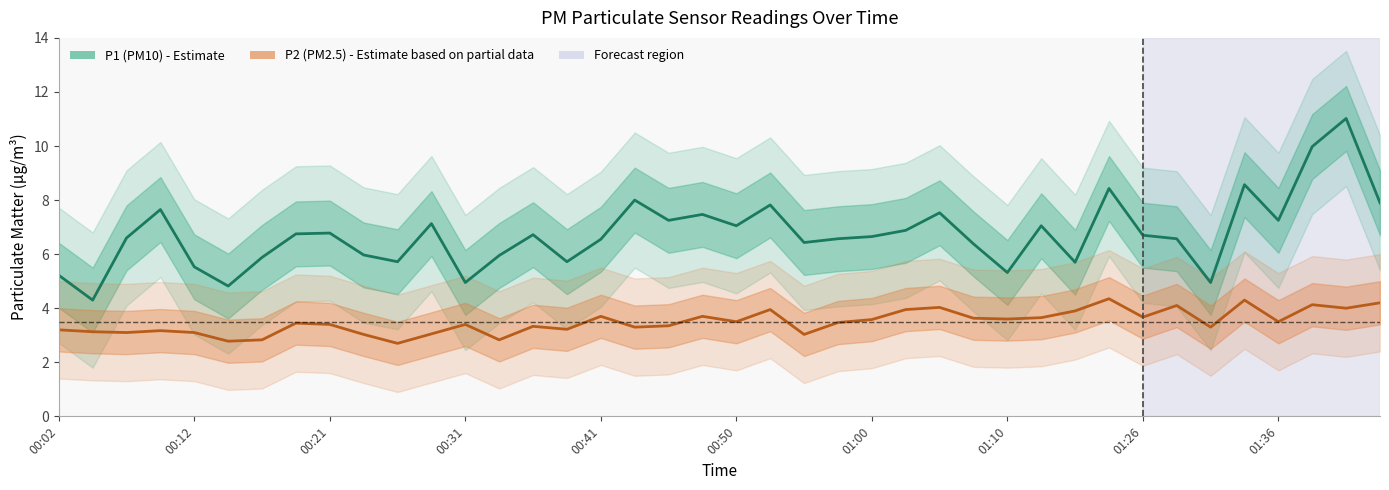

What is the average value of the P1 (PM10) series?

6.7